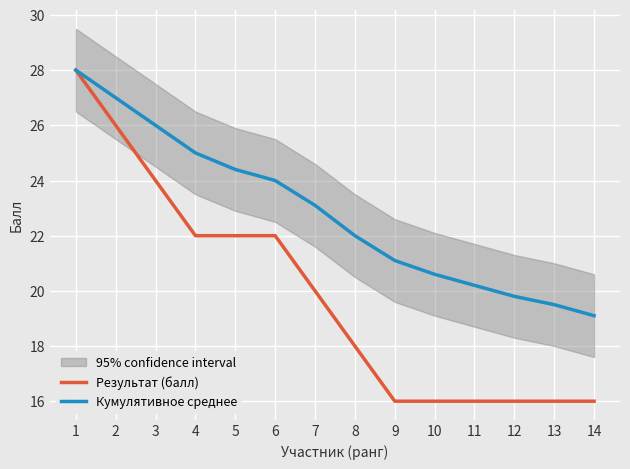

Is this an area chart (filled region under the line)?

No